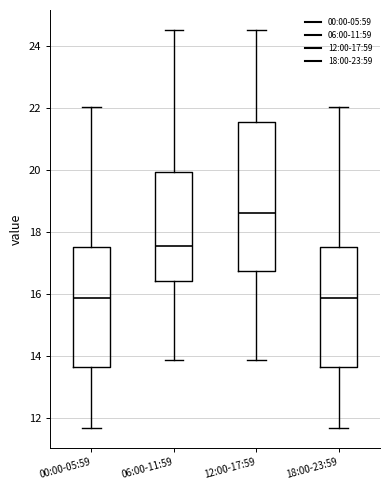

Reading left to right, transcribe this box plot: for each box, give where its median line is, the range the box spans, and where its two whiskers end, as read against the y-axis. The values are not printed on the chart, so give them approximately, as read against the axis.

00:00-05:59: median 15.8, box 13.6 to 17.6, whiskers 11.6 to 22.0
06:00-11:59: median 17.6, box 16.4 to 20.0, whiskers 13.8 to 24.6
12:00-17:59: median 18.6, box 16.8 to 21.6, whiskers 13.8 to 24.6
18:00-23:59: median 15.8, box 13.6 to 17.6, whiskers 11.6 to 22.0